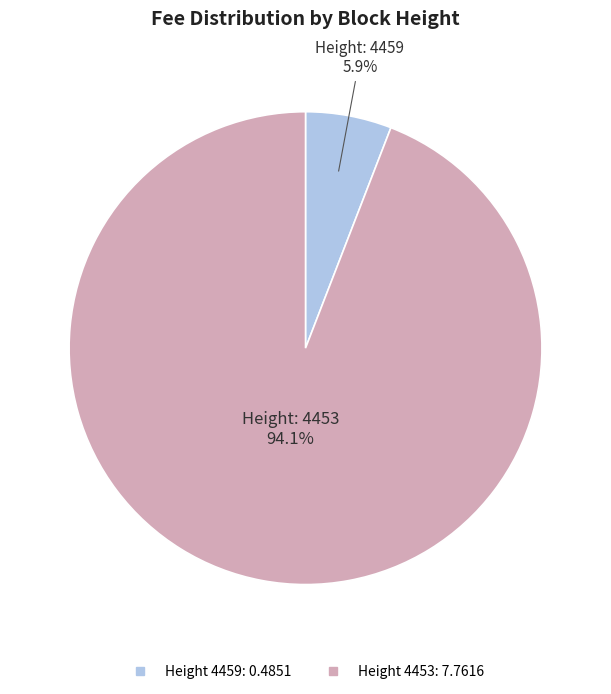

Is there a majority slice in this chart?

Yes